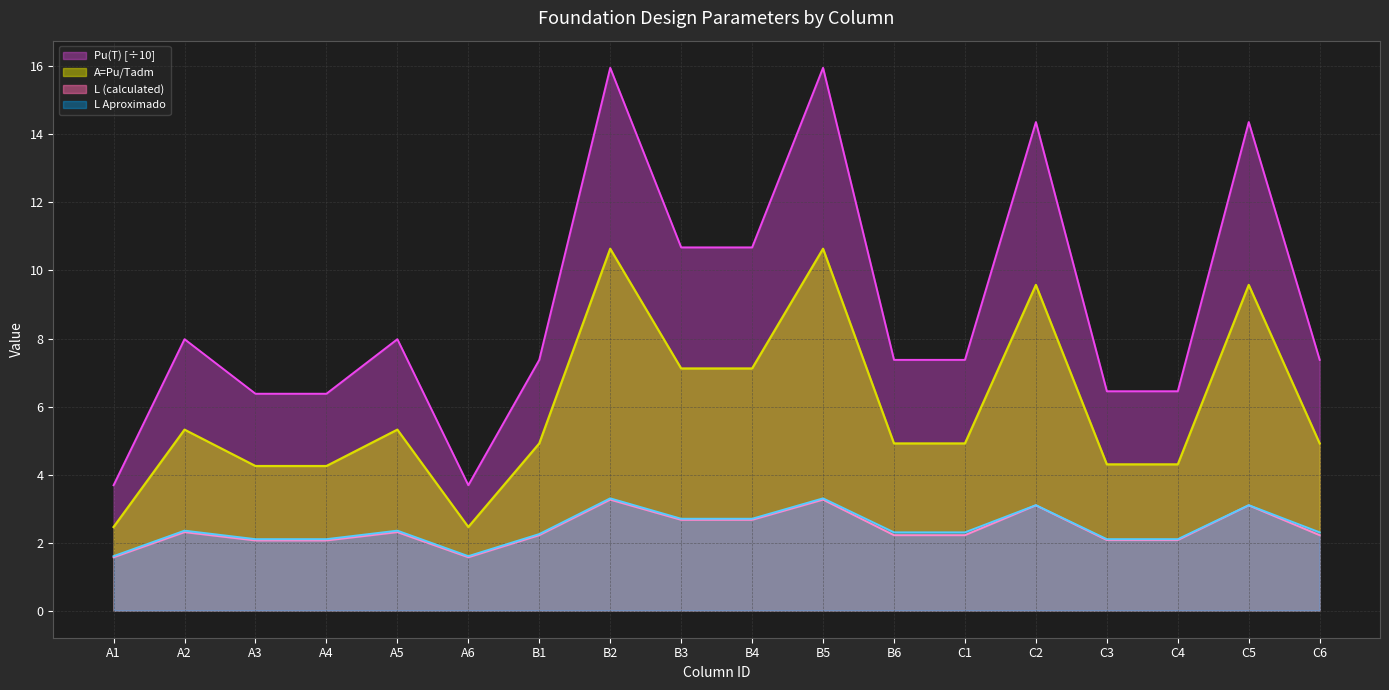

Reading left to right, transcribe all the data shown in this chart.

Pu(T): 3.7	8.0	6.4	6.4	8.0	3.7	7.4	16.0	10.7	10.7	16.0	7.4	7.4	14.4	6.4	6.4	14.4	7.4
A=Pu/Tadm: 2.5	5.3	4.3	4.3	5.3	2.5	4.9	10.6	7.1	7.1	10.6	4.9	4.9	9.6	4.3	4.3	9.6	4.9
L: 1.6	2.3	2.1	2.1	2.3	1.6	2.2	3.3	2.7	2.7	3.3	2.2	2.2	3.1	2.1	2.1	3.1	2.2
L Aproximado: 1.6	2.4	2.1	2.1	2.4	1.6	2.2	3.3	2.7	2.7	3.3	2.3	2.3	3.1	2.1	2.1	3.1	2.3